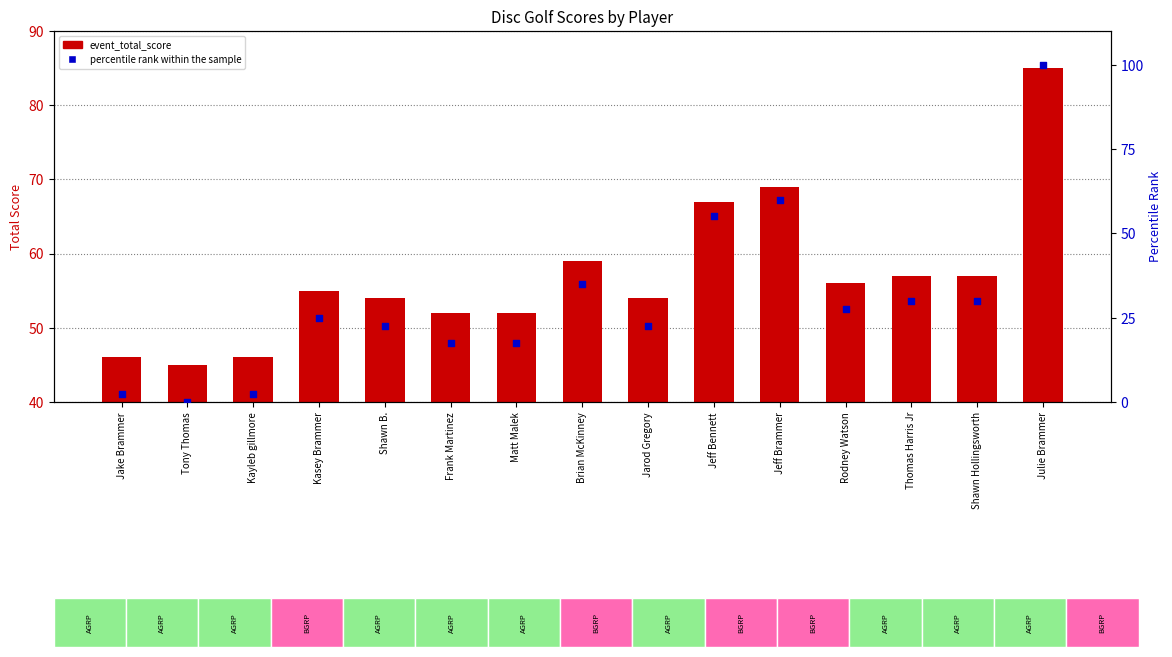

Which series has the widest spread of Y values?

percentile rank within the sample